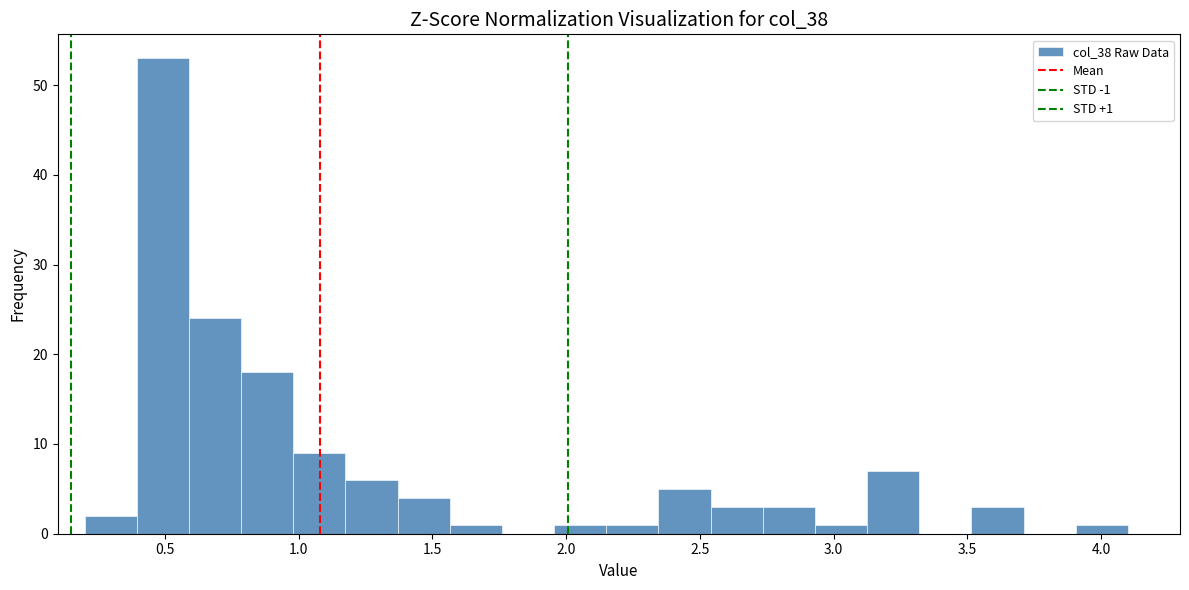

Read against the x-axis, roughly where is the centre of the tallest bar?

0.50